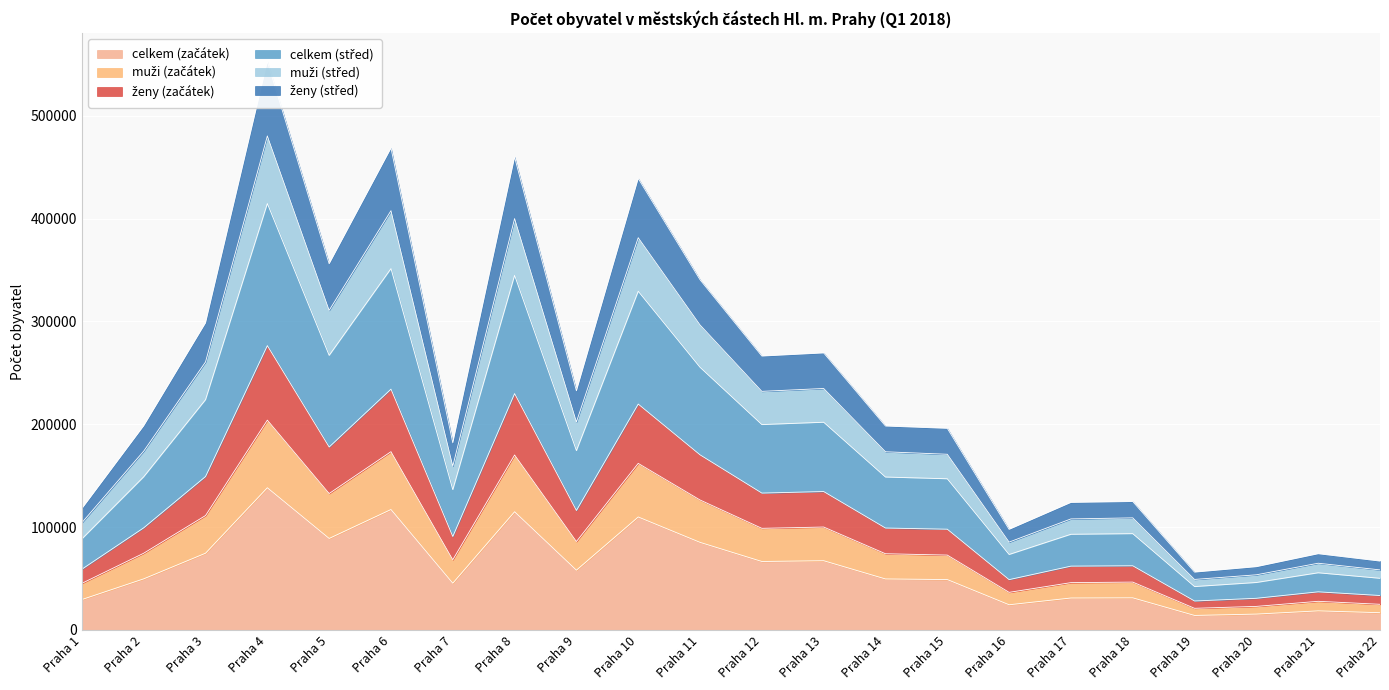

The value of celkem (střed) at Praha 9 is 232474. True or false?

True